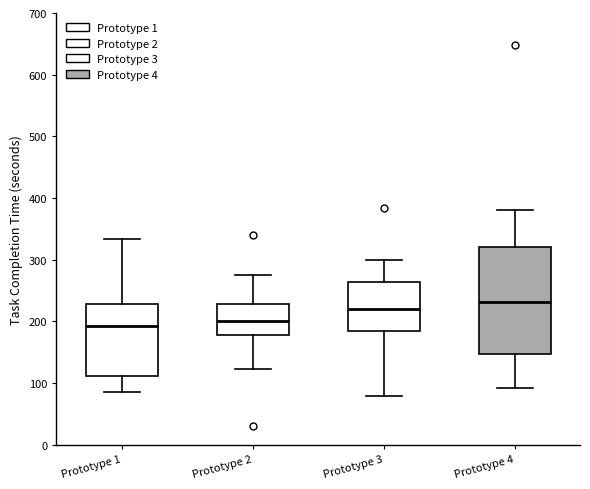

Reading left to right, transcribe this box plot: for each box, give where its median line is, the range the box spans, and where its two whiskers end, as read against the y-axis. The values are not printed on the chart, so give them approximately, as read against the axis.

Prototype 1: median 190, box 110 to 230, whiskers 90 to 330
Prototype 2: median 200, box 180 to 230, whiskers 120 to 280
Prototype 3: median 220, box 190 to 260, whiskers 80 to 300
Prototype 4: median 230, box 150 to 320, whiskers 90 to 380